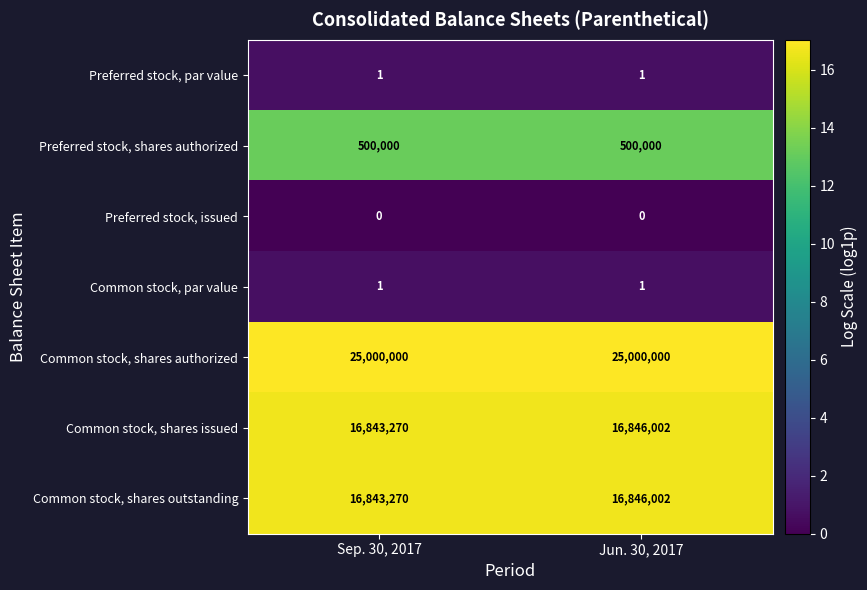

What is the difference between the highest and lowest values at Jun. 30, 2017?

25000000